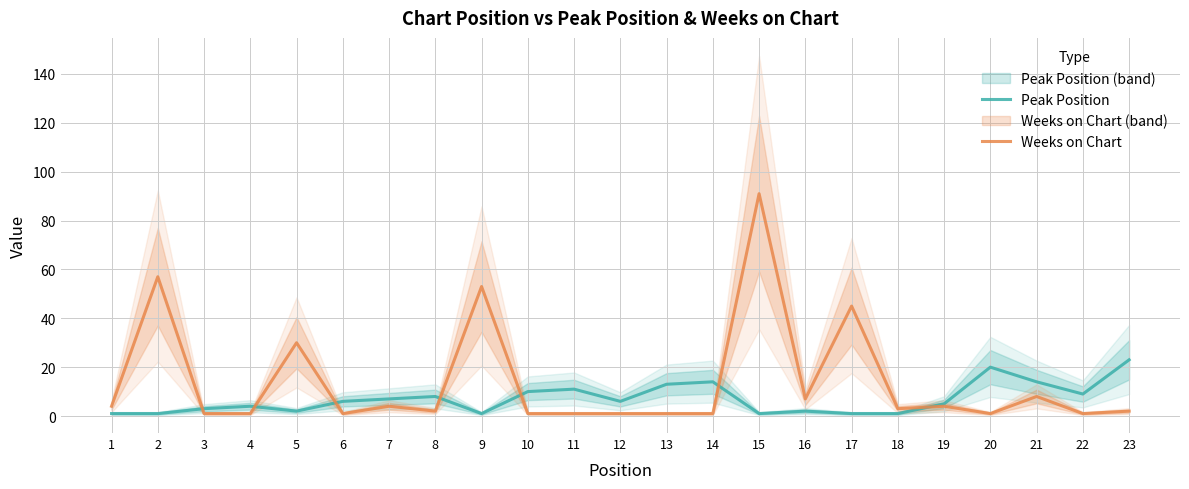

Which category has the highest value across all series?

15